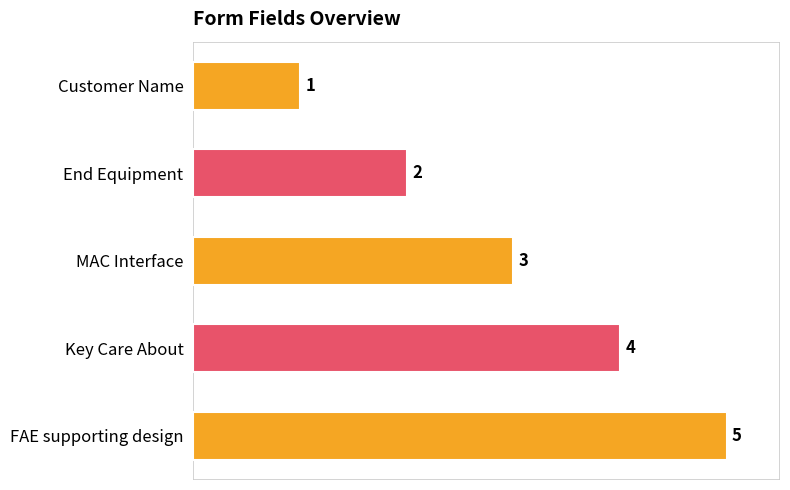

Between Customer Name and MAC Interface, which is larger?

MAC Interface